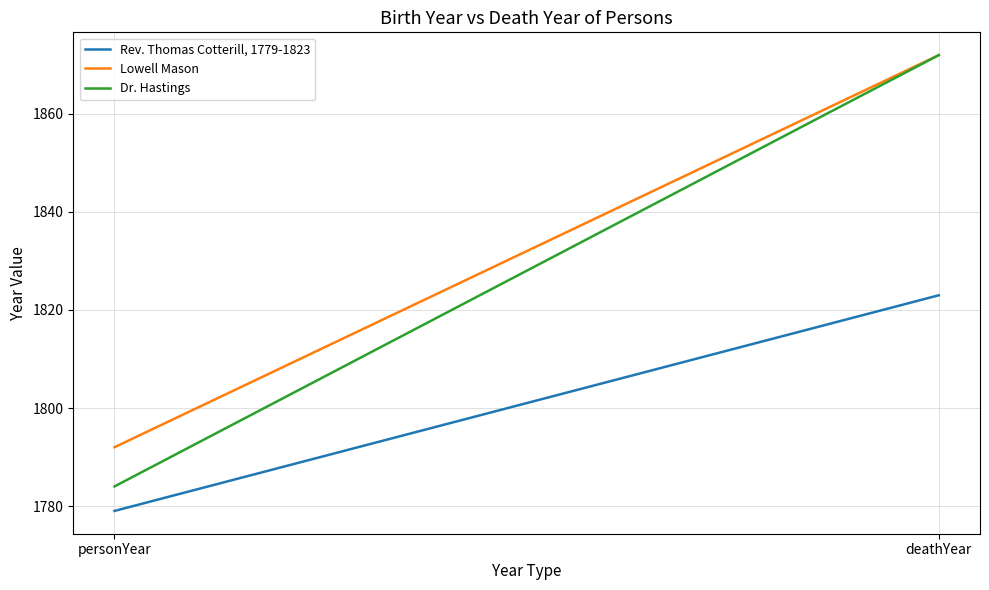

What is the average value of the Rev. Thomas Cotterill, 1779-1823 series?

1801